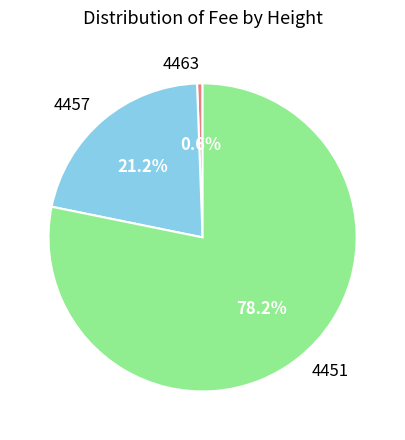

What is the smallest slice in the pie chart?

4463